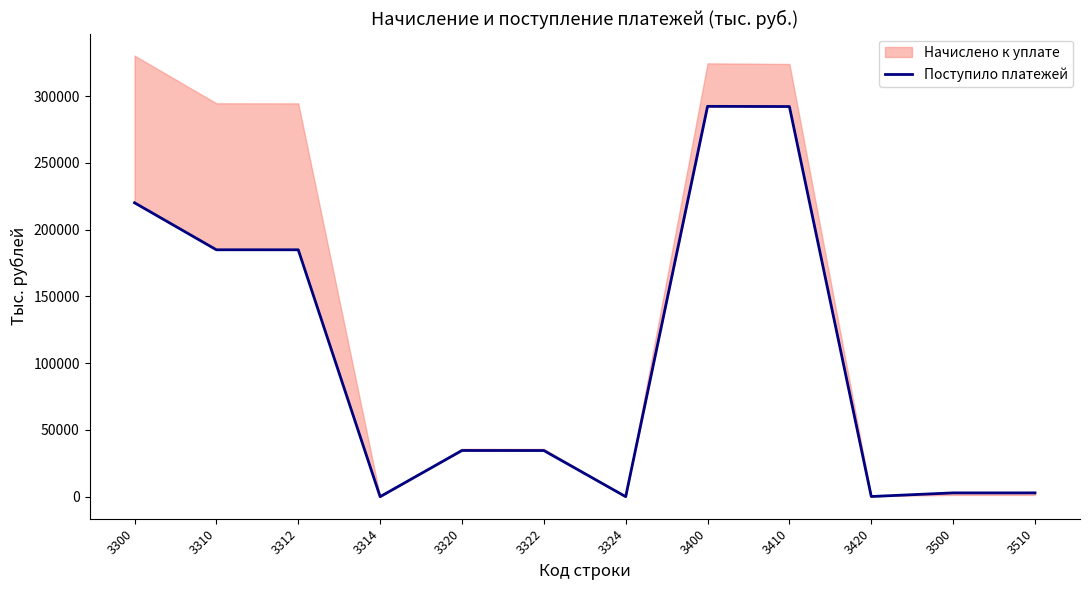

True or false: the data shows 19 at 3324.

False